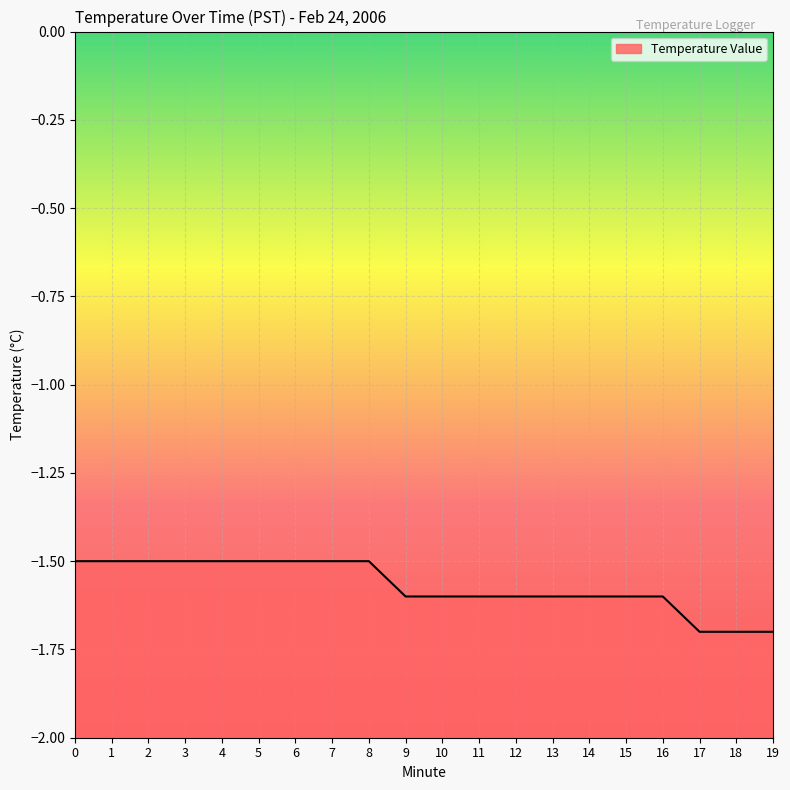

The value at 1 is -1.5. True or false?

True